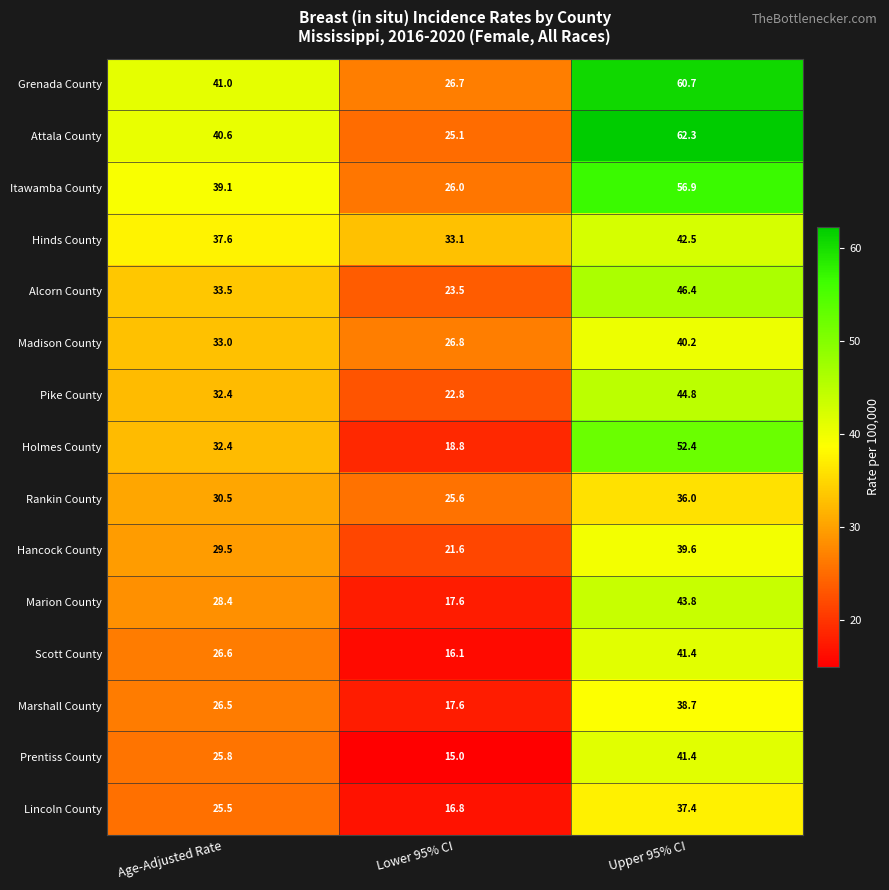

What is the difference between the highest and lowest values at Age-Adjusted Rate?

15.5